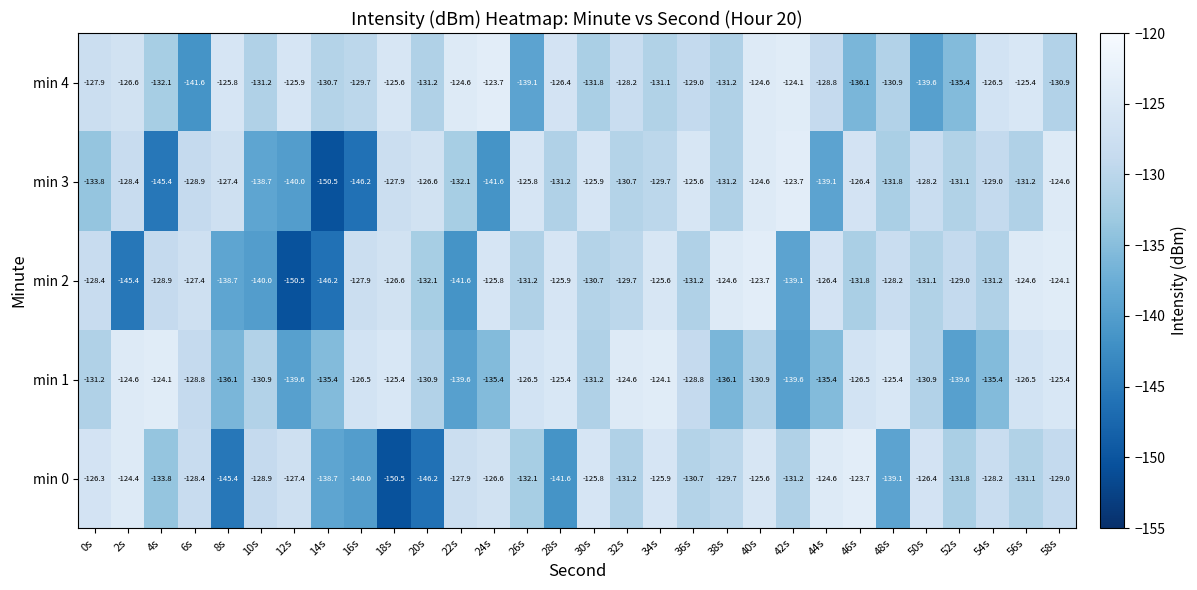

The min 0 series shows -125.6 at 40s. True or false?

True